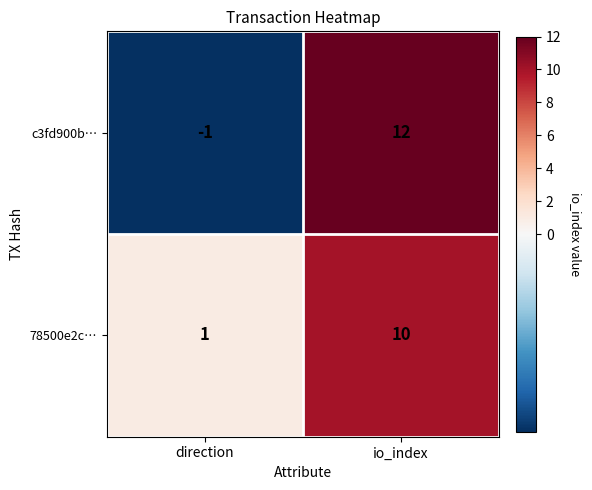

Which series has the largest range (max minus min)?

c3fd900b…